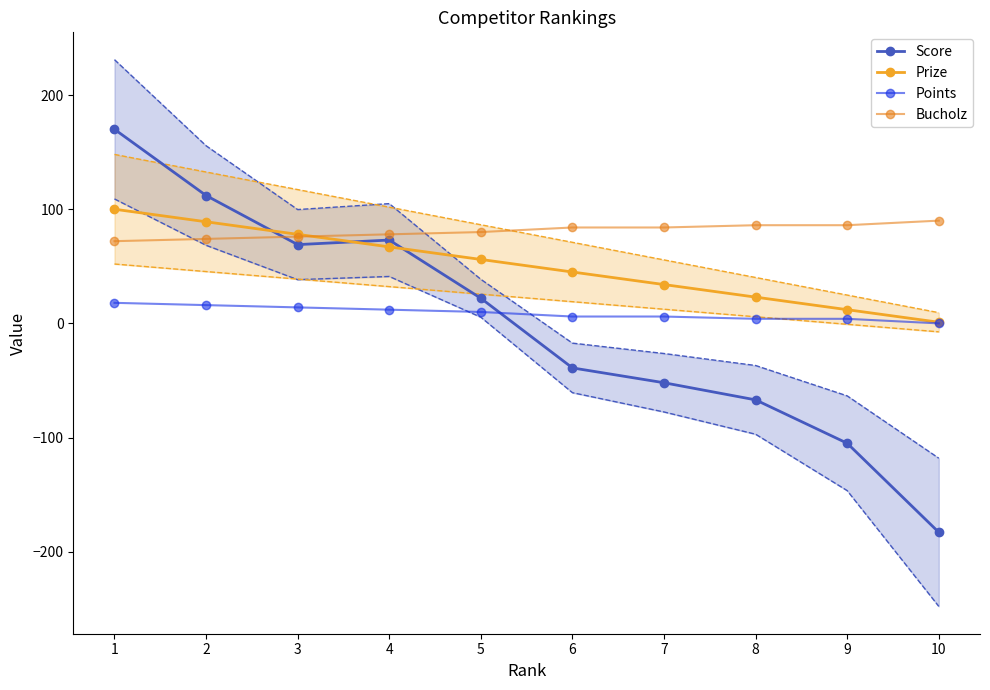

Which has a higher value, 9 or 7?

7